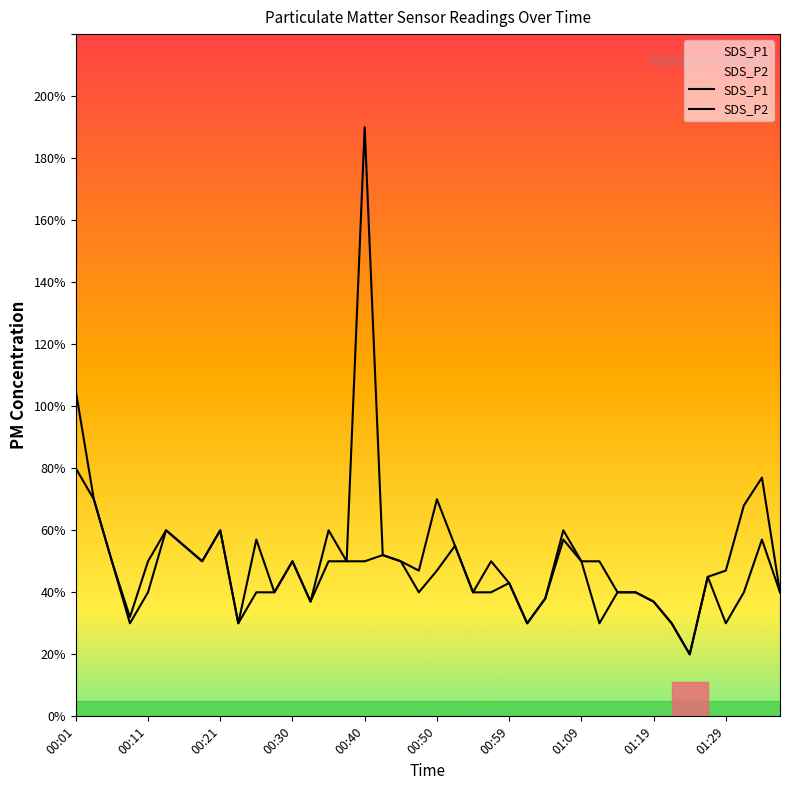

Does the chart display data point markers on the line(s)?

No